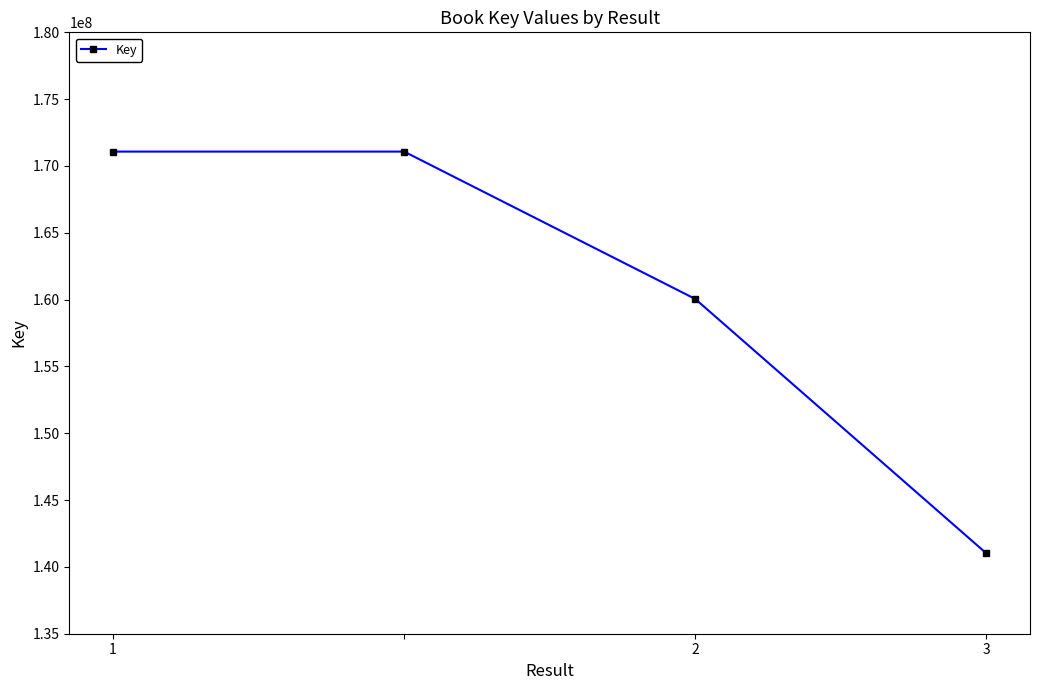

What is the difference between the maximum and minimum values?

30058682